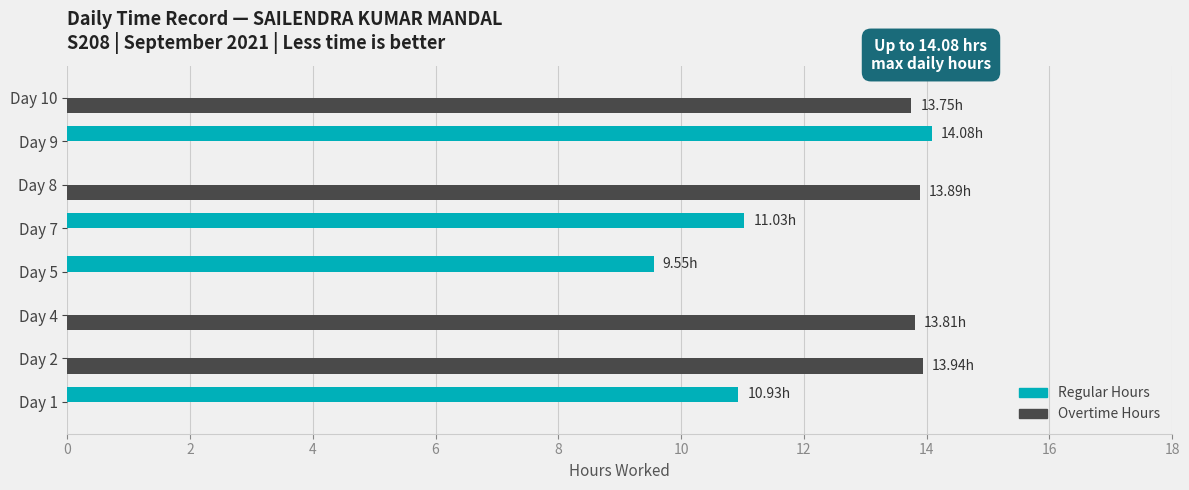

What is the total value across all series at Day 8?

13.9